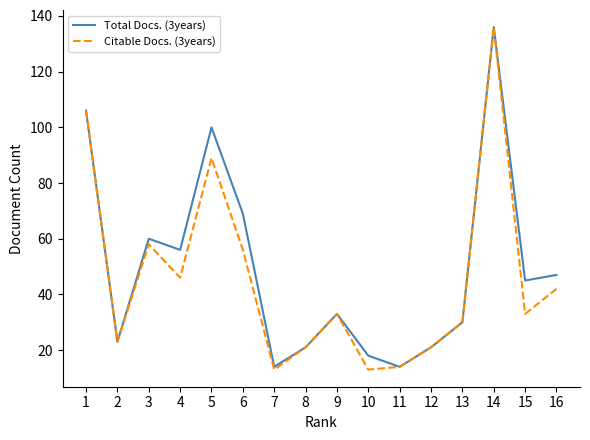

At which label is Total Docs. (3years) closest to 75?

6